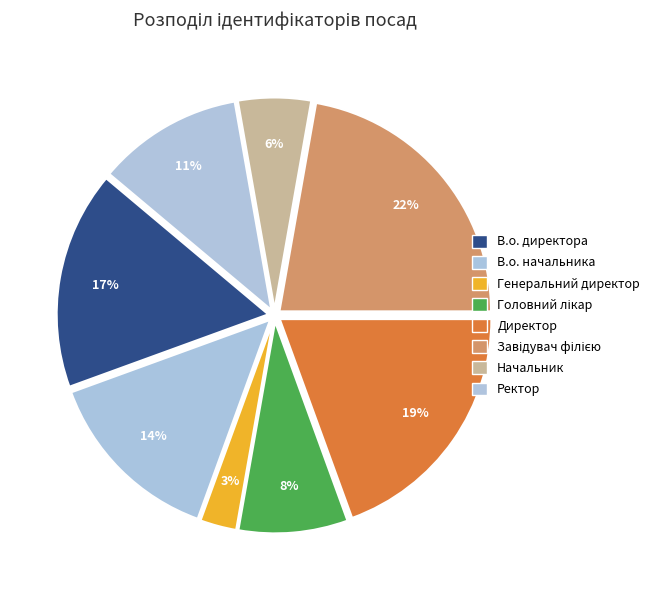

What is the smallest slice in the pie chart?

Генеральний директор